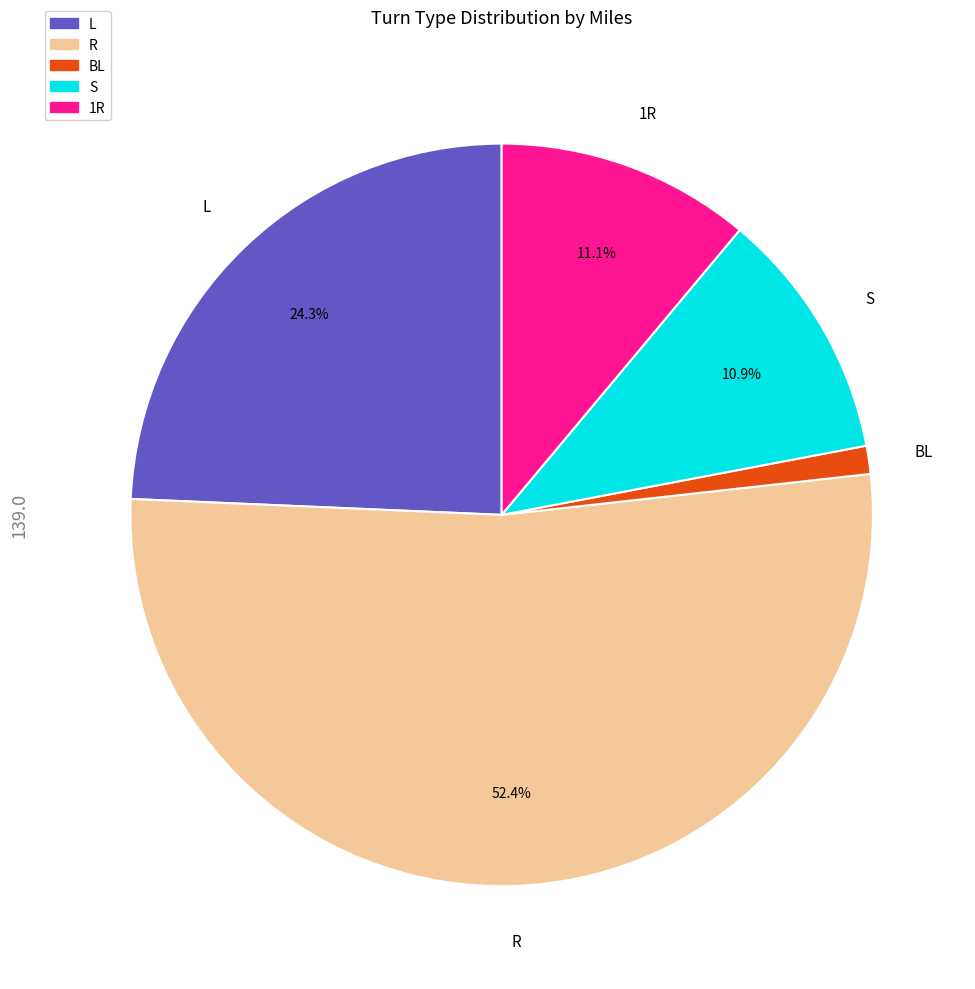

What percentage do L and 1R together represent?

35.4%